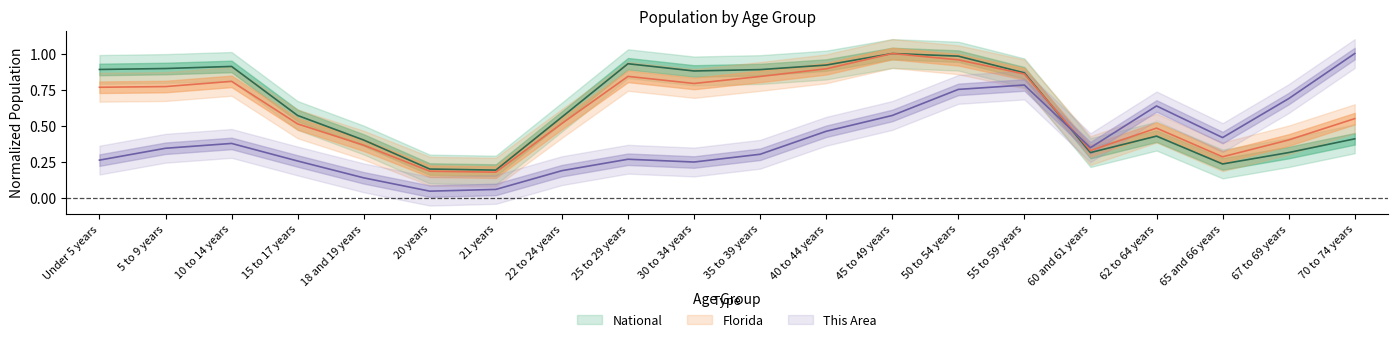

What is the difference between the highest and lowest values at 30 to 34 years?

0.6